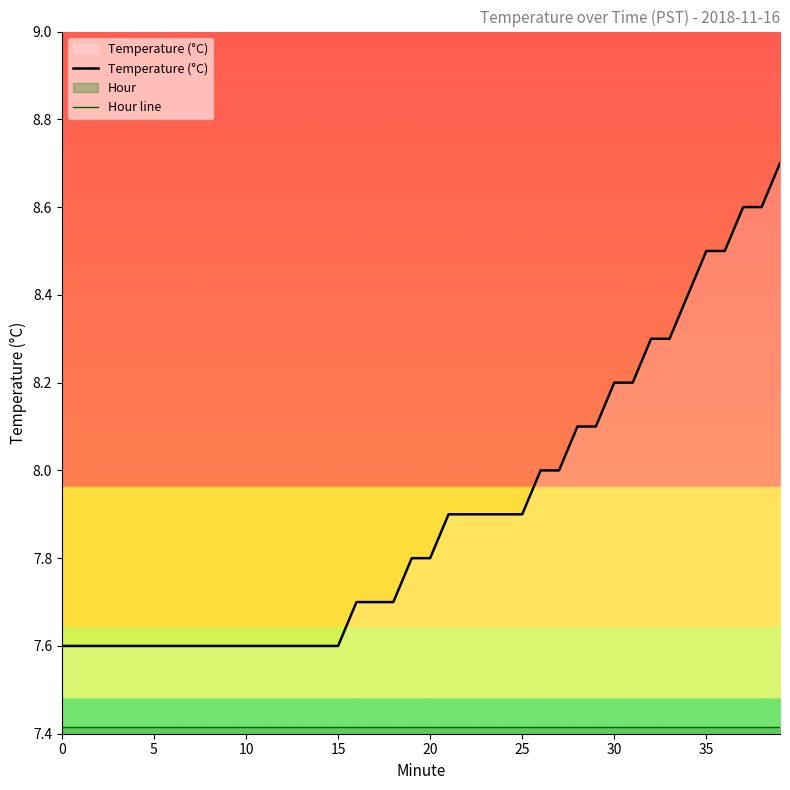

What is the greatest value displayed?

8.7